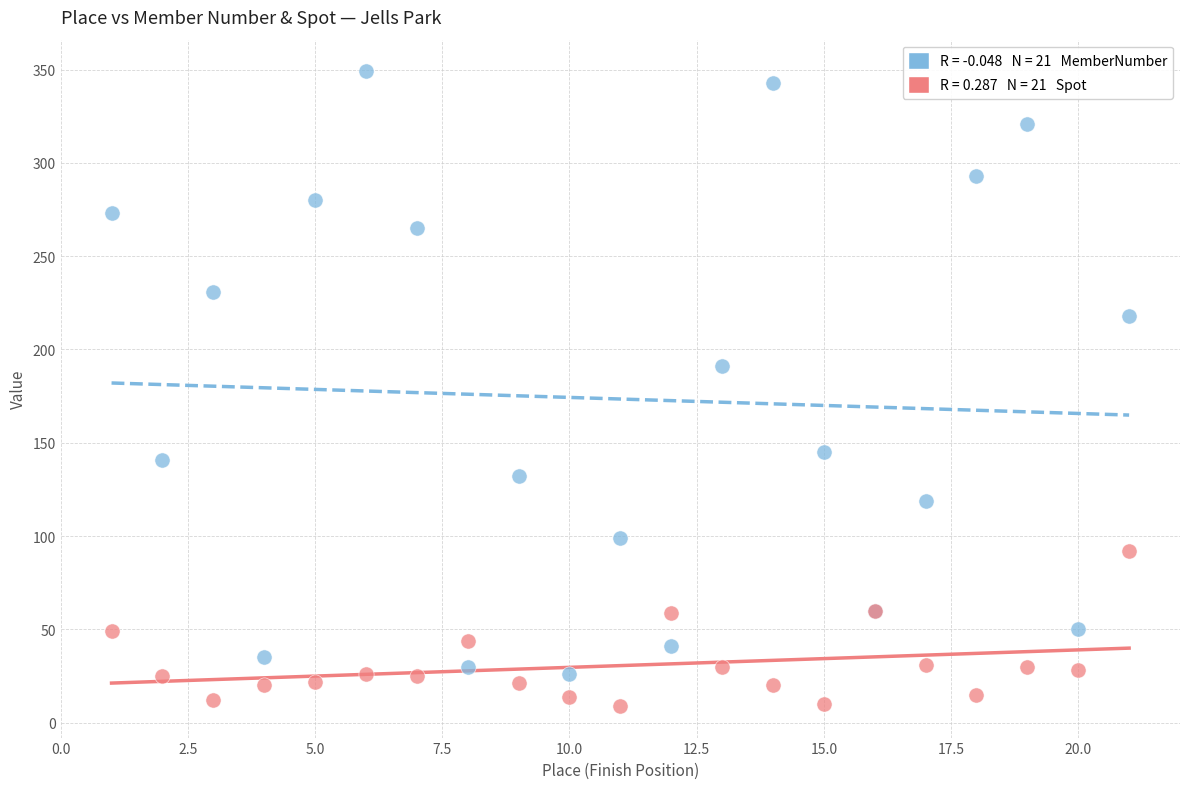

Across all series, what Y value is closest to 179?

191